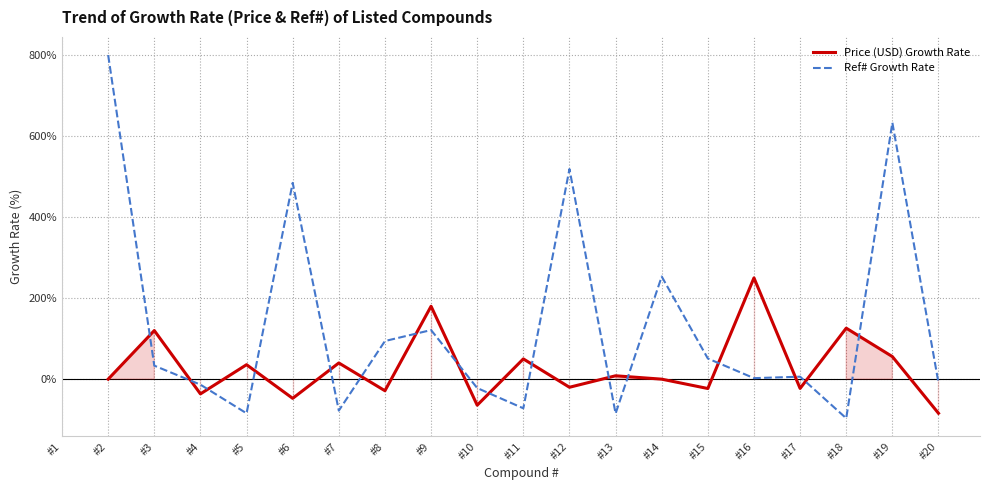

What is the value of the Price (USD) Growth Rate point at the 8th from the left?

-28.6